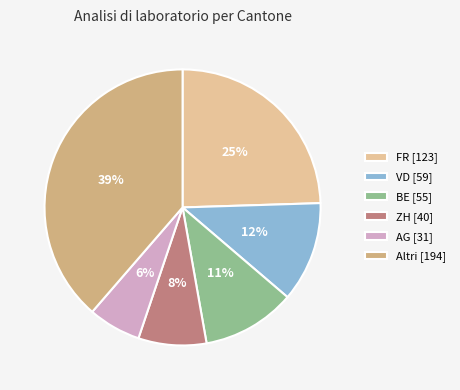

True or false: AG [31] accounts for 1% of the total.

False